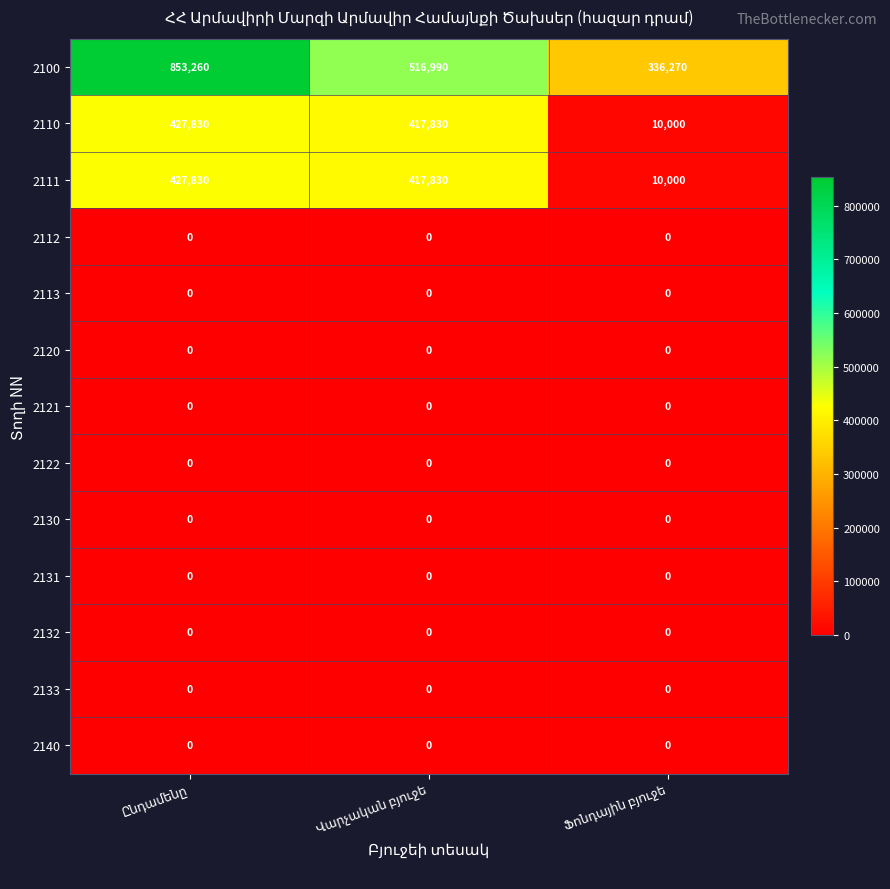

How many distinct data groups are displayed?

13